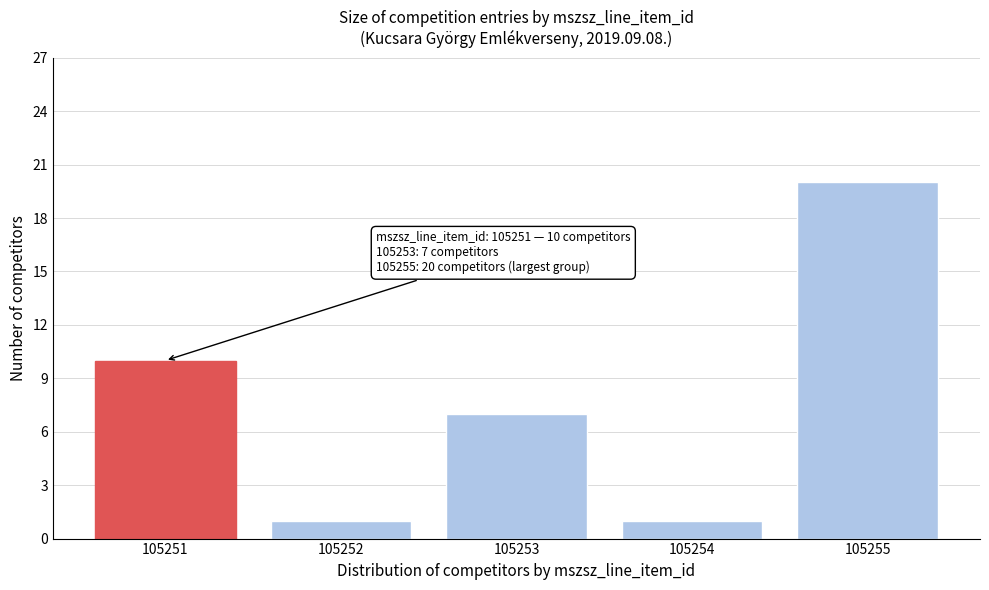

Reading right to left, what are all the values shown in this chart?

105255=20	105254=1	105253=7	105252=1	105251=10